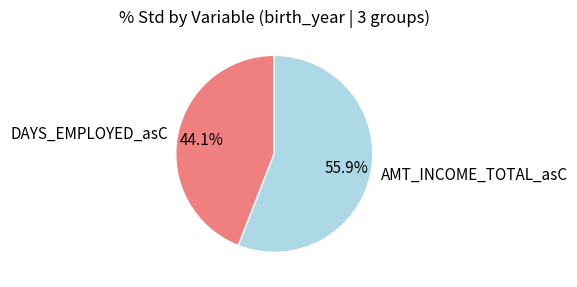

Count the number of slices in the pie.

2